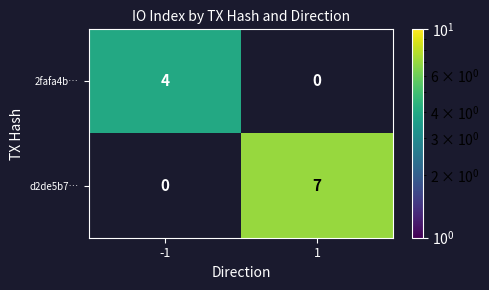

What is the difference between the maximum and minimum values in the d2de5b7… series?

7